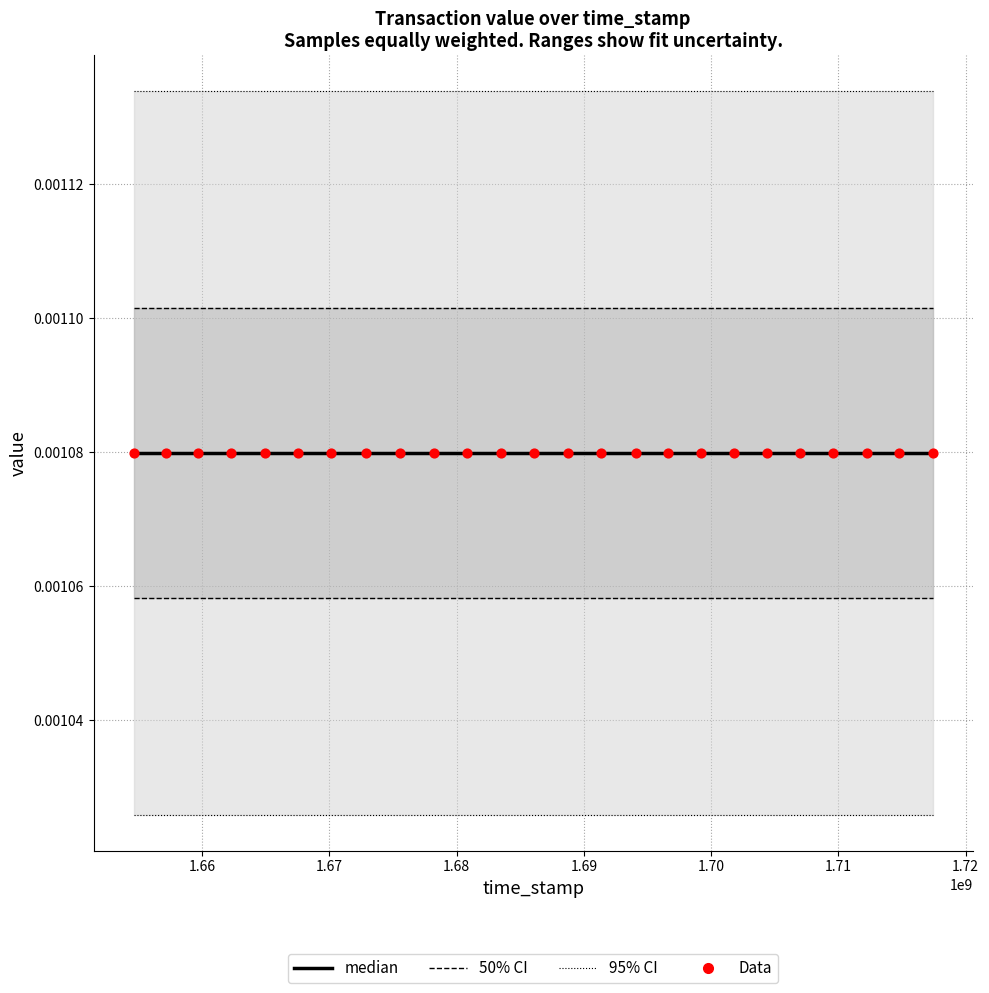

Which series has the widest spread of Y values?

95% CI